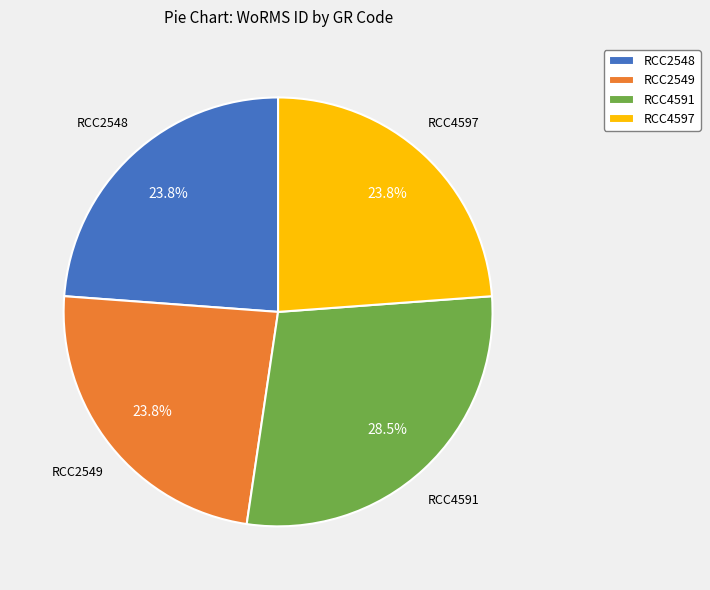

Combined, do RCC2549 and RCC4597 account for over 50%?

No